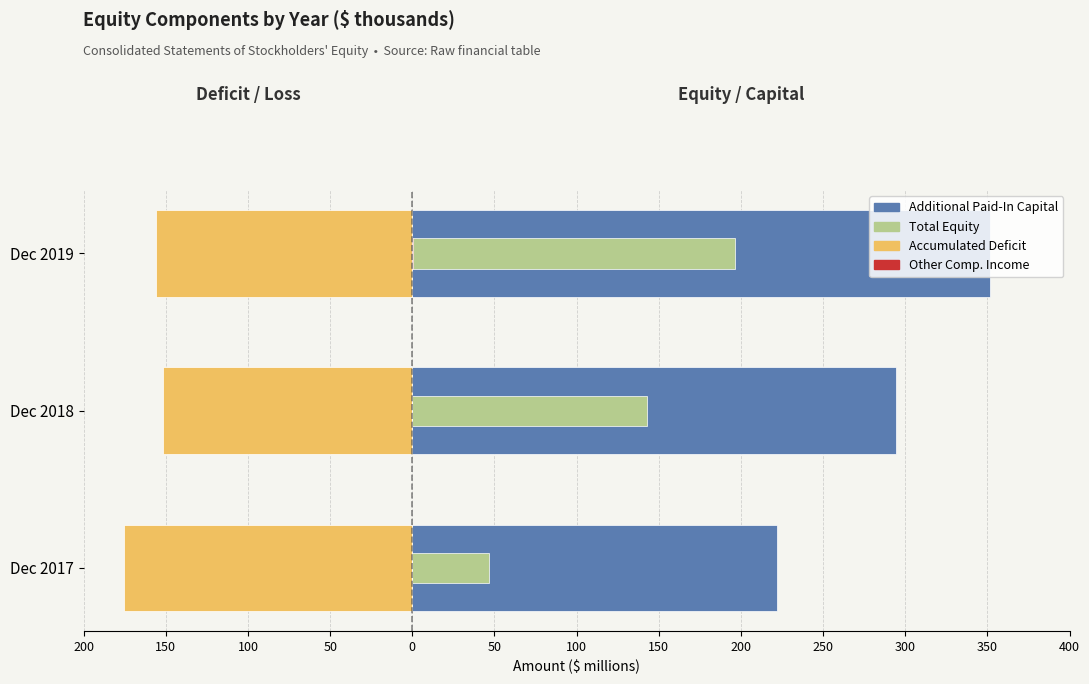

Rank the series by their average value, from highest to lowest.

Additional Paid-In Capital, Total Equity, Other Comp. Income, Accumulated Deficit